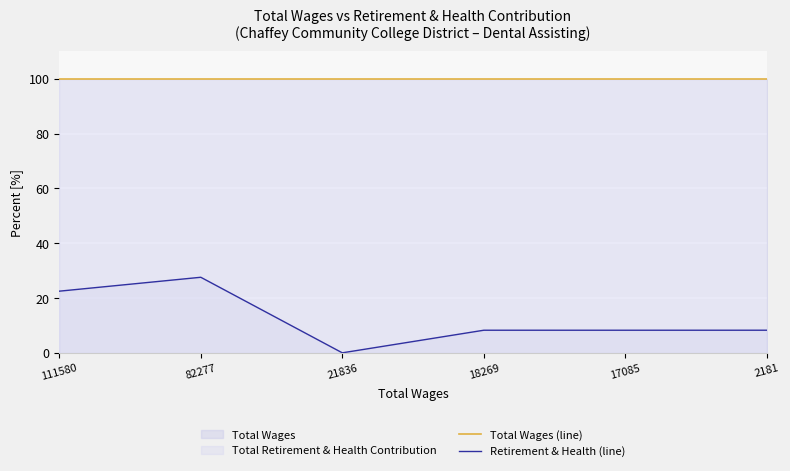

Is the value of Total Wages (line) at 2181 greater than the value of Retirement & Health (line) at 2181?

Yes